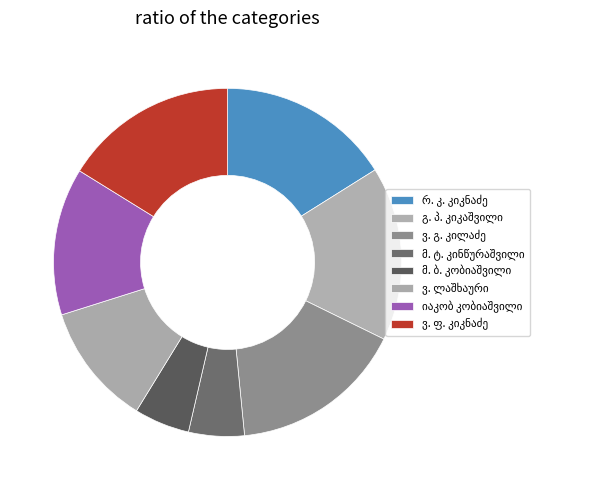

How many slices are in this pie chart?

8